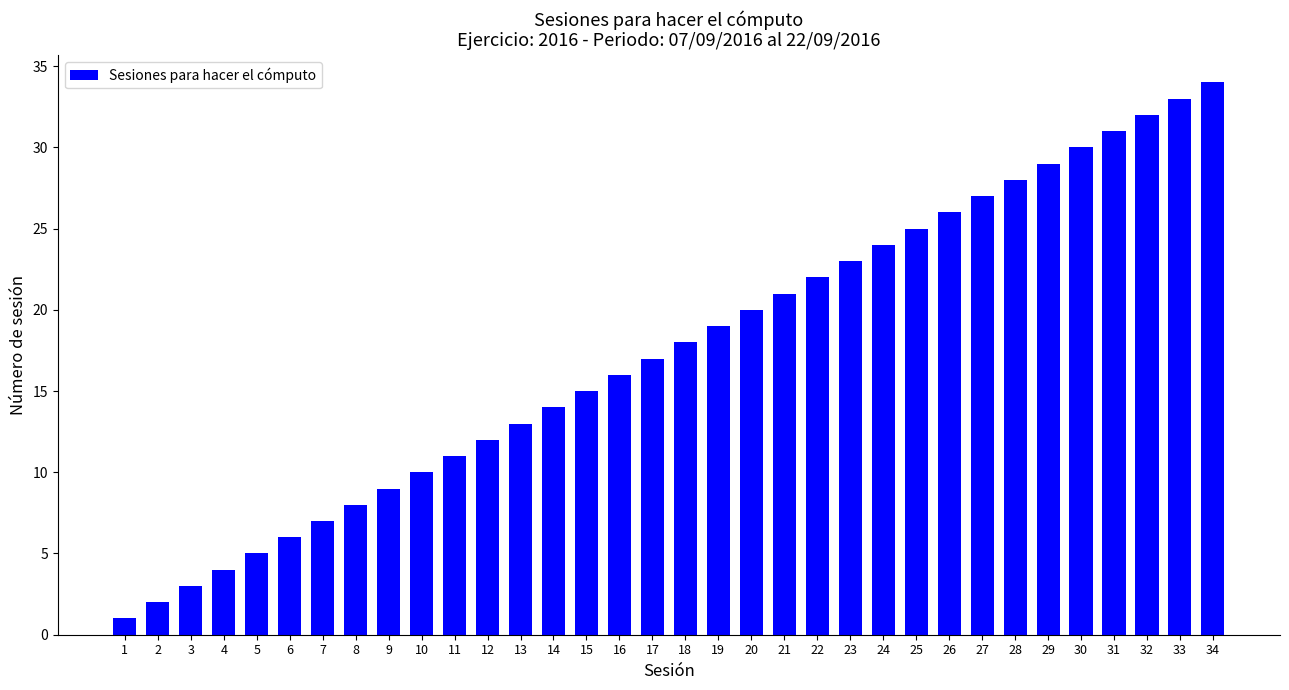

Is it true that the value at 10 is 18?

False